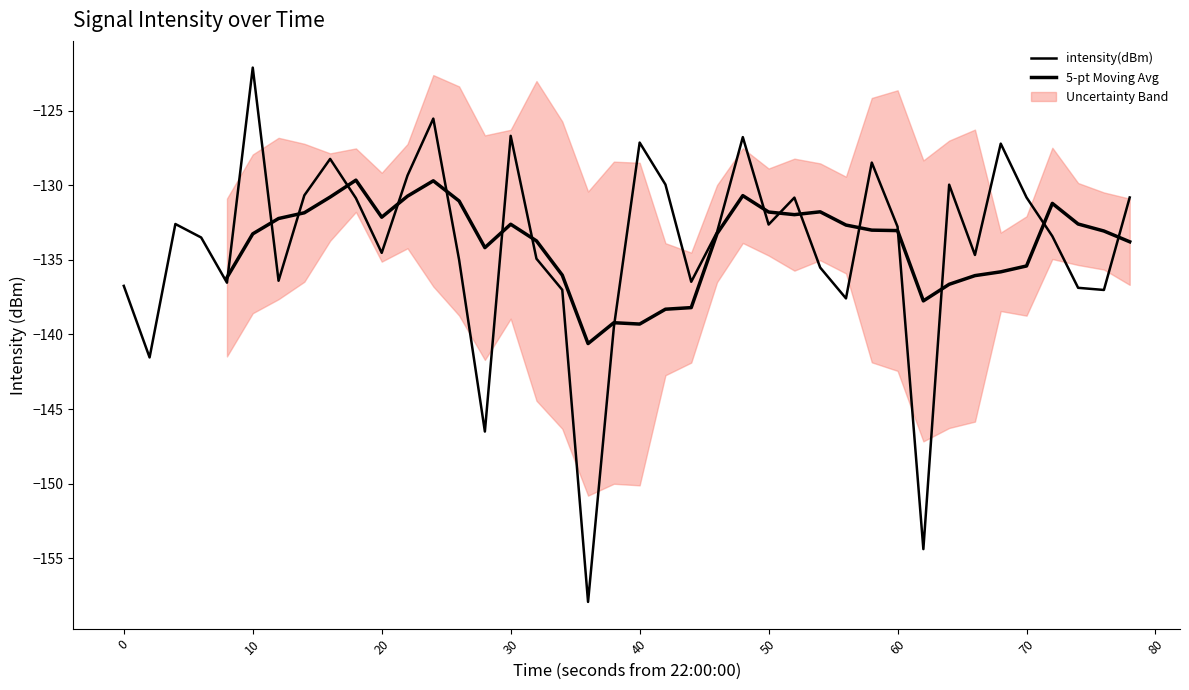

Reading left to right, extract all data points from this chart.

-136.7	-141.5	-132.6	-133.5	-136.5	-122.1	-136.4	-130.7	-128.2	-130.9	-134.5	-129.3	-125.5	-135.0	-146.5	-126.7	-134.9	-137.0	-157.9	-139.5	-127.1	-129.9	-136.5	-133.1	-126.8	-132.6	-130.8	-135.5	-137.6	-128.5	-132.8	-154.4	-130.0	-134.7	-127.2	-130.8	-133.4	-136.9	-137.0	-130.8